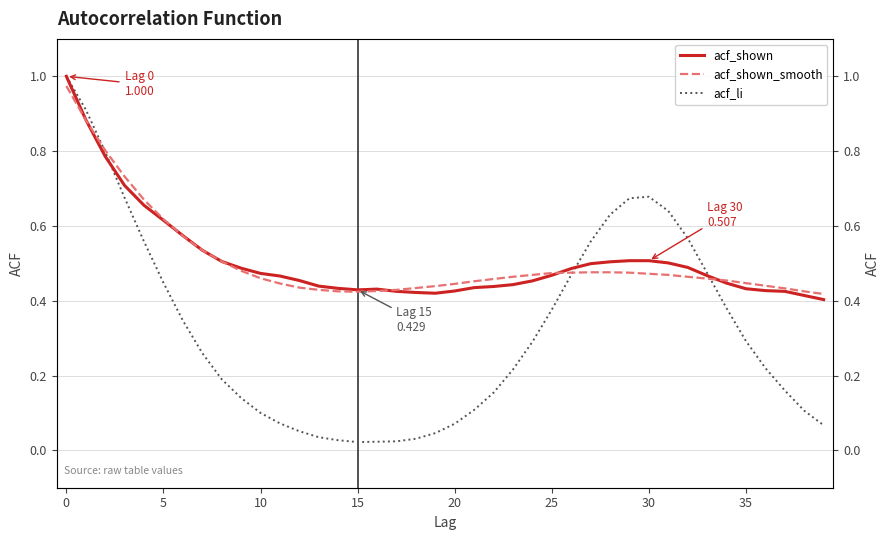

What is the sum of all acf_li values?

12.9